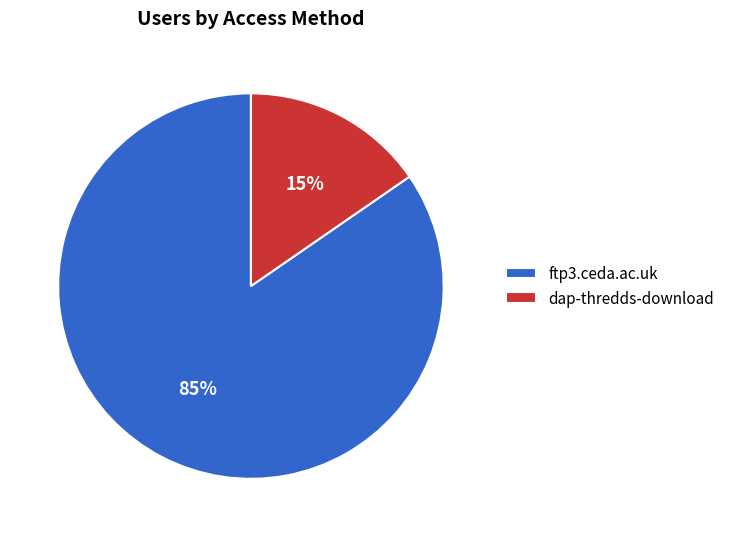

To the nearest percent, what is the combined percentage of dap-thredds-download and ftp3.ceda.ac.uk?

100%